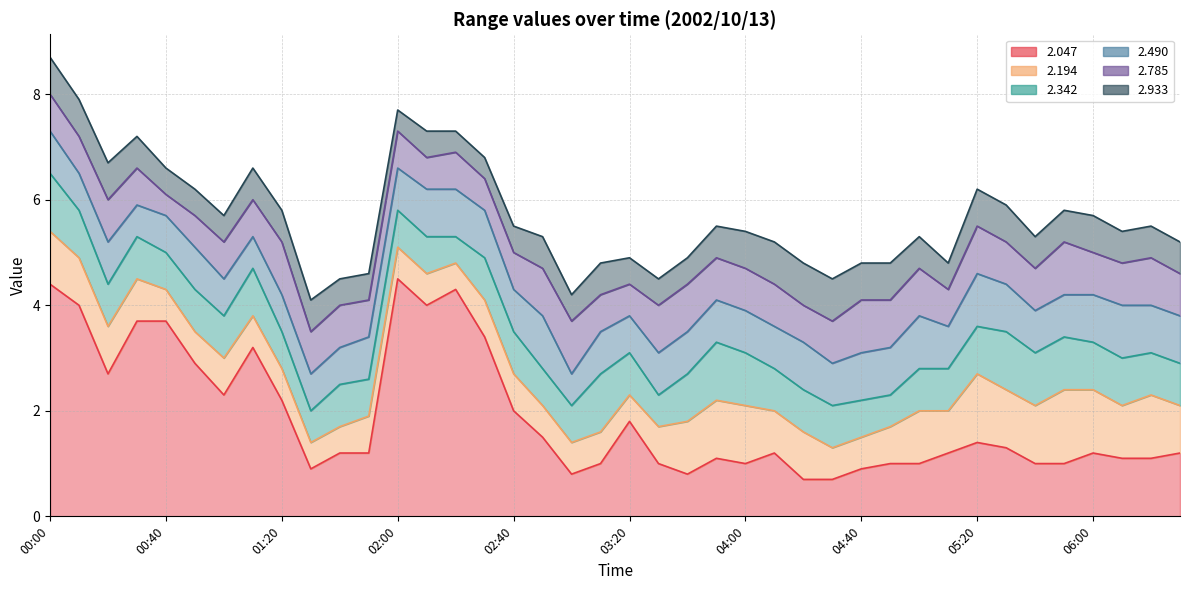

What is the average value of the   2.194 series?

0.8